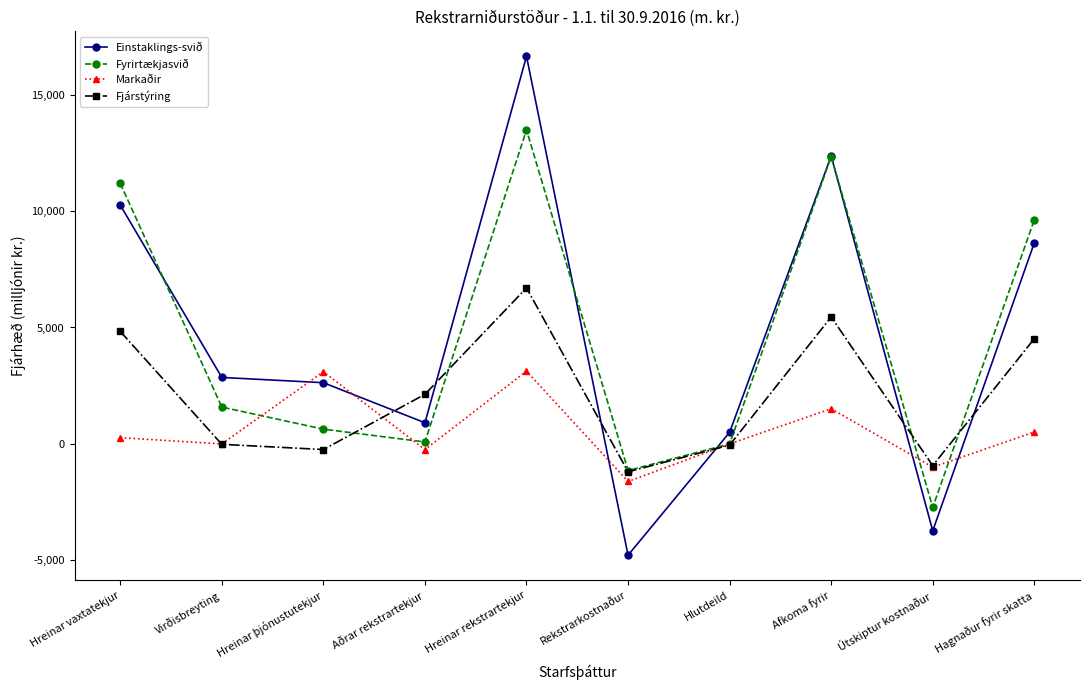

At how many categories does at least one series exceed 5741?

4